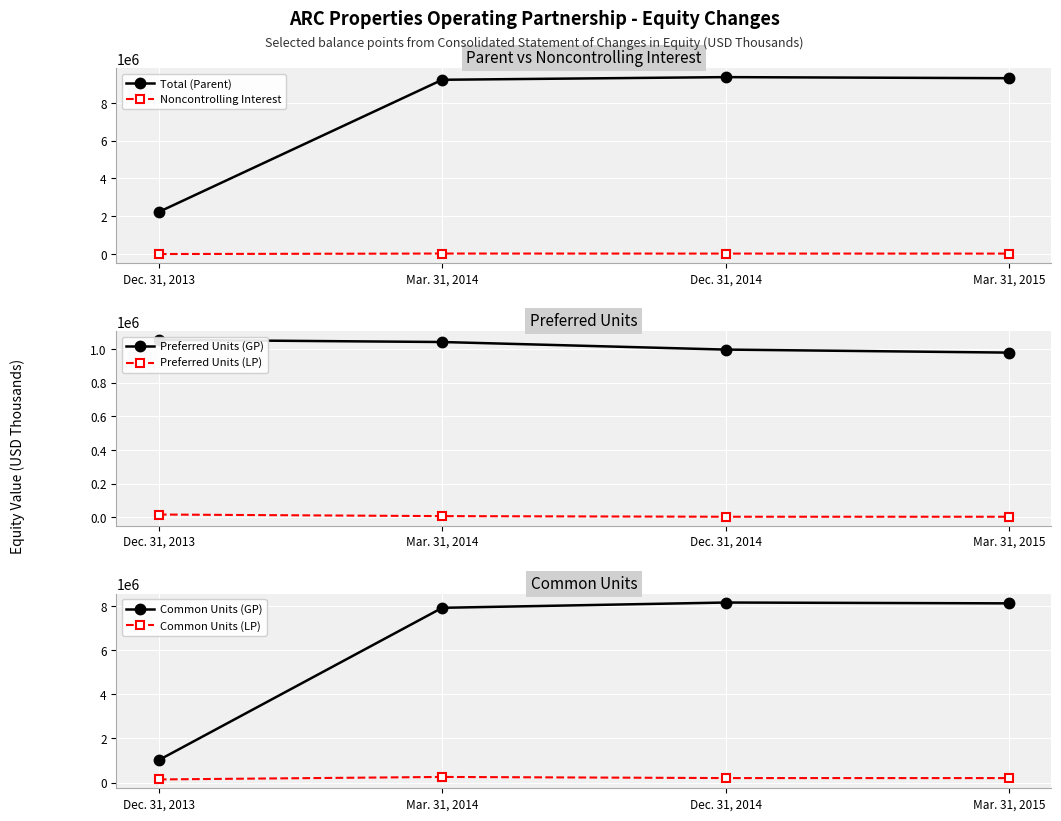

At Dec. 31, 2014, list the series in order from smallest to largest.

Preferred Units (LP), Noncontrolling Interest, Common Units (LP), Preferred Units (GP), Common Units (GP), Total (Parent)